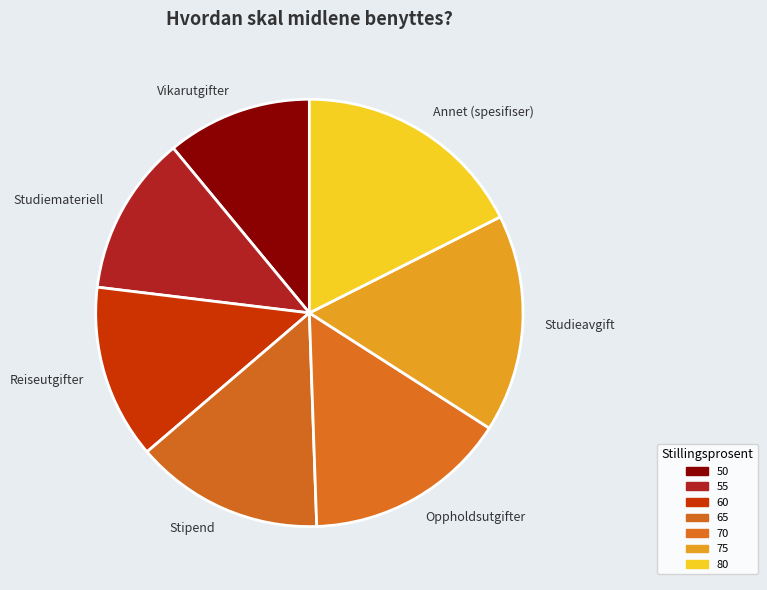

The Vikarutgifter slice represents 17% of the pie. True or false?

False